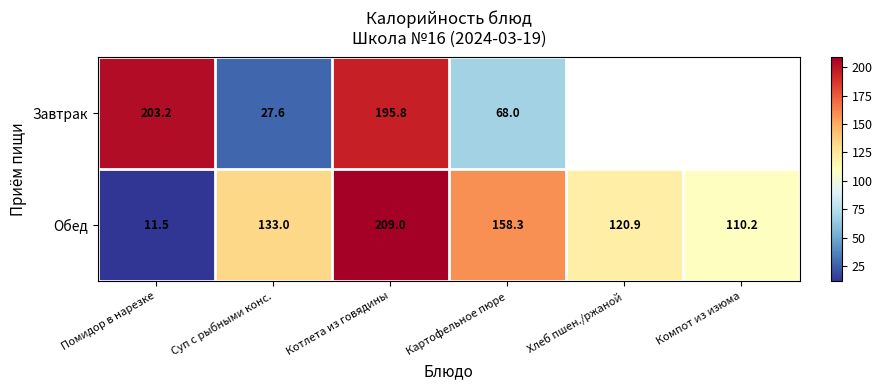

What is the difference between the maximum and minimum values in the Обед series?

197.5